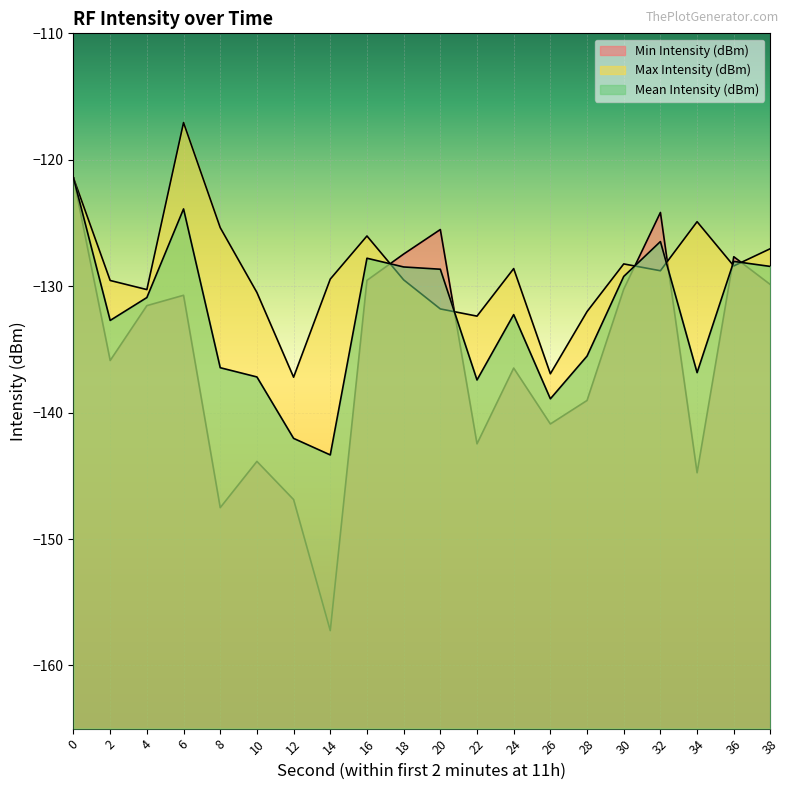

True or false: Min Intensity (dBm) has more than 1 interior local peaks.

True